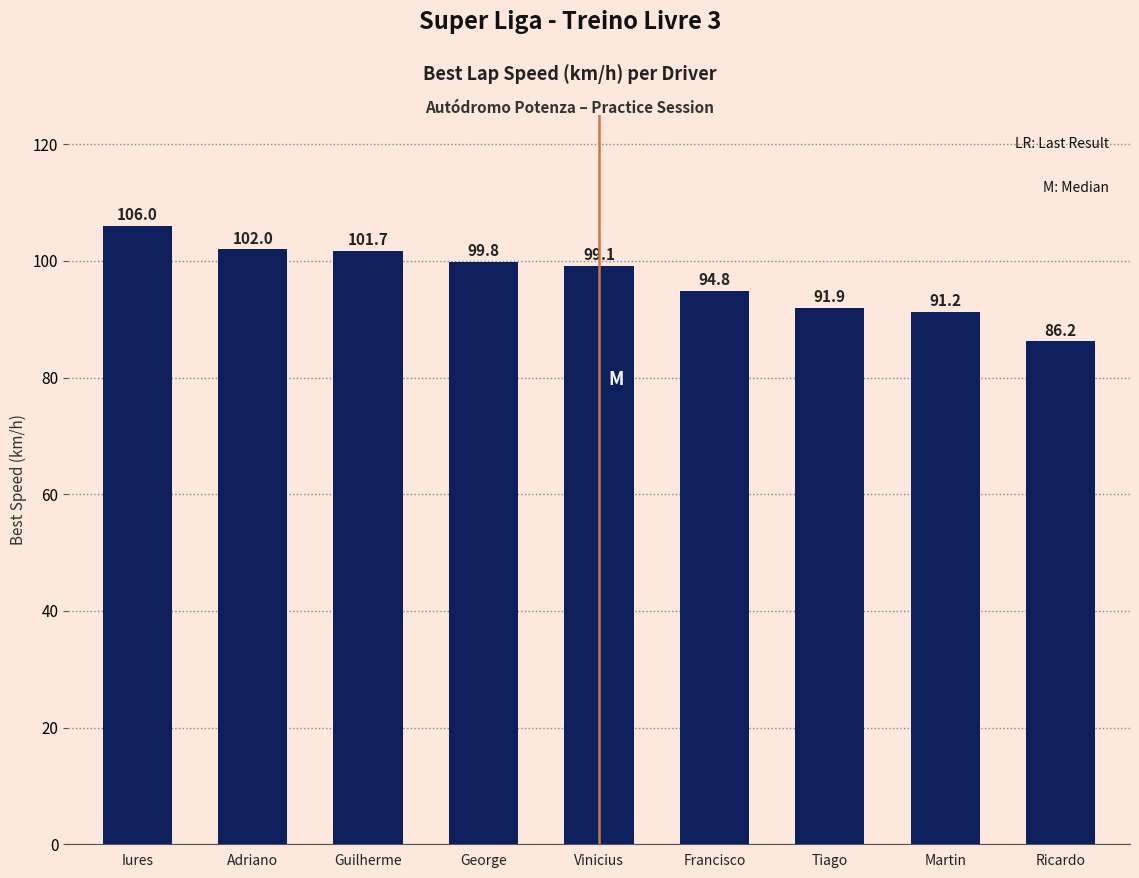

What is the label of the 6th bar from the left?

Francisco